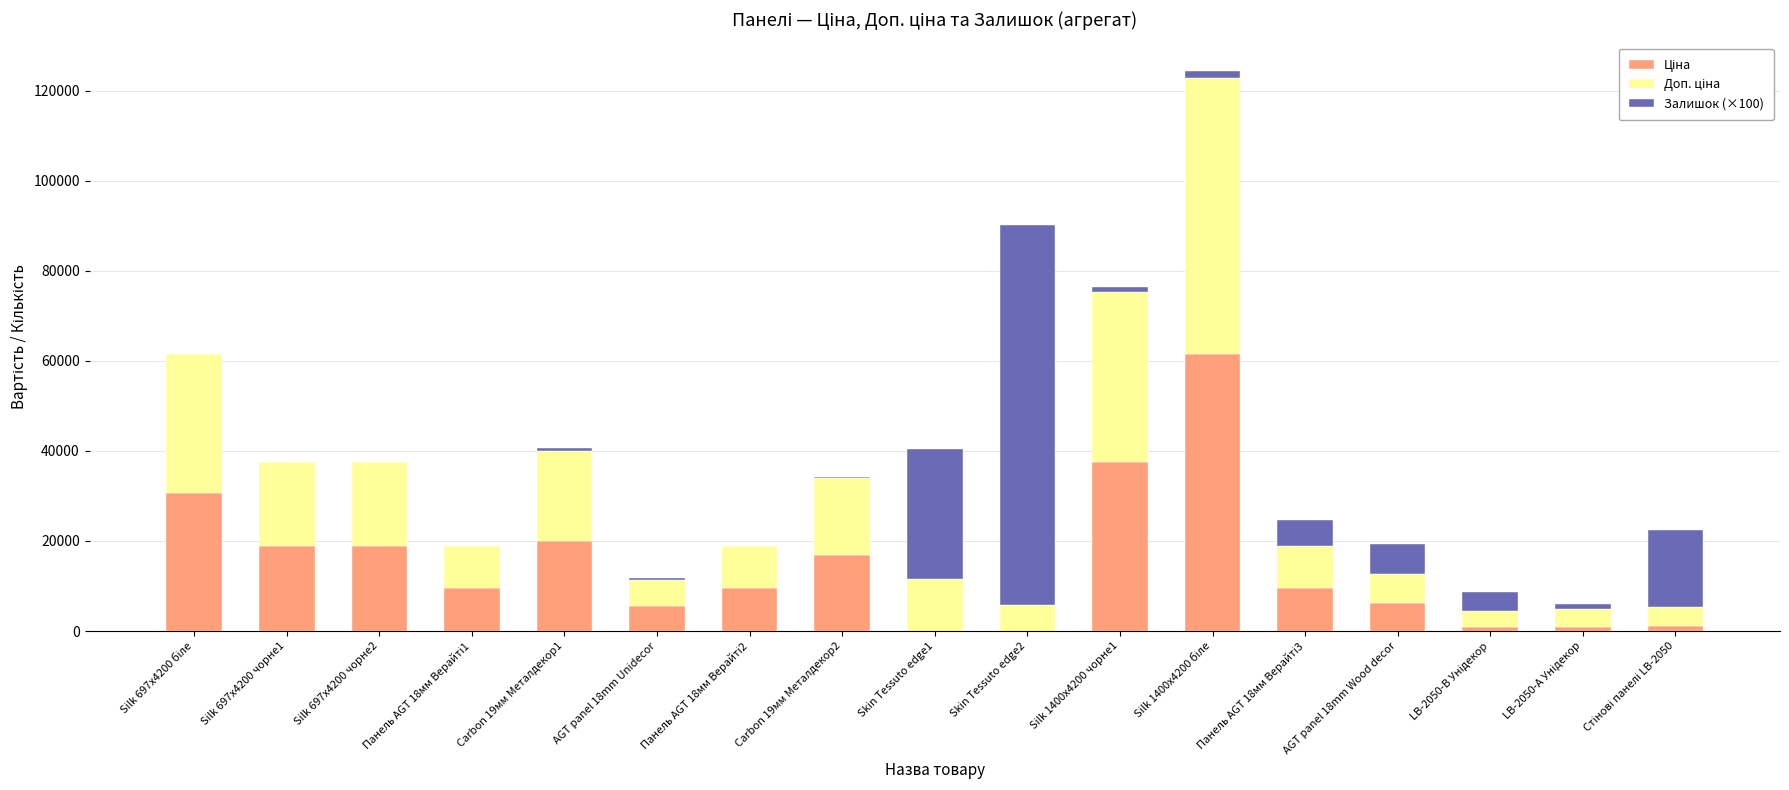

Does the chart contain stacked bars?

Yes